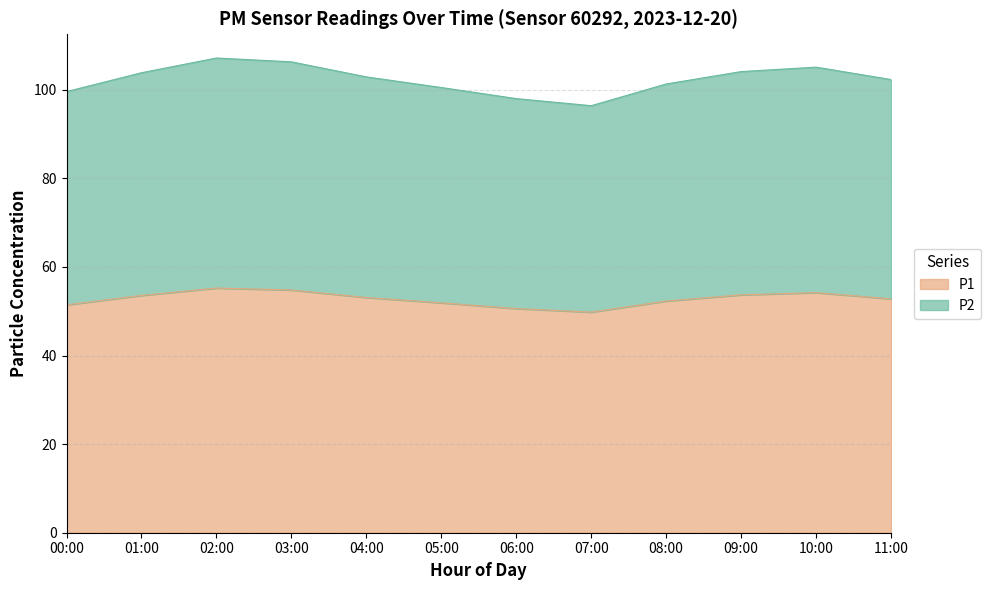

What is the minimum value shown in the chart?

49.8